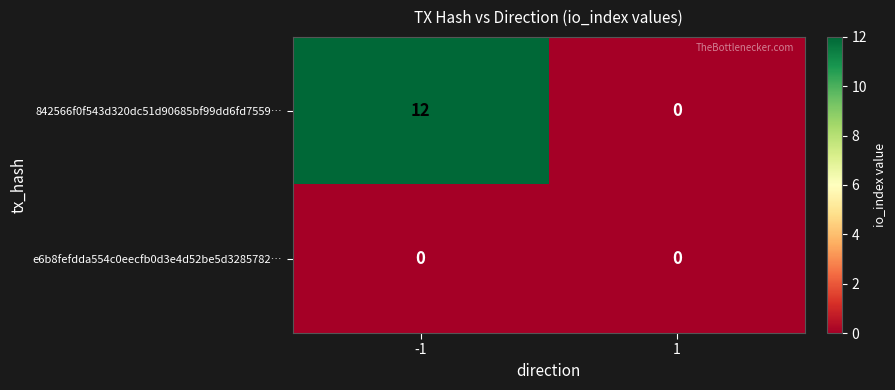

Between -1 and 1, which series saw the biggest shift?

842566f0f543d320dc51d90685bf99dd6fd7559…